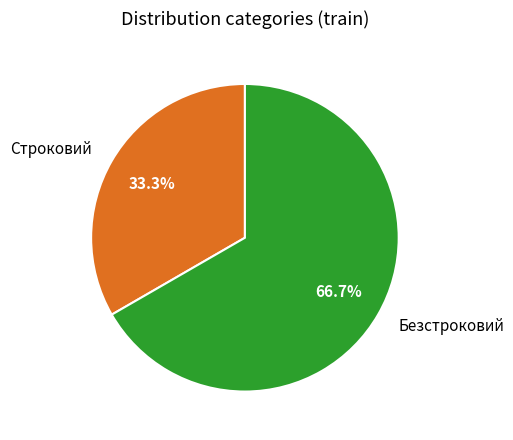

Approximately how many times larger is the value at Строковий compared to Безстроковий?

0.5